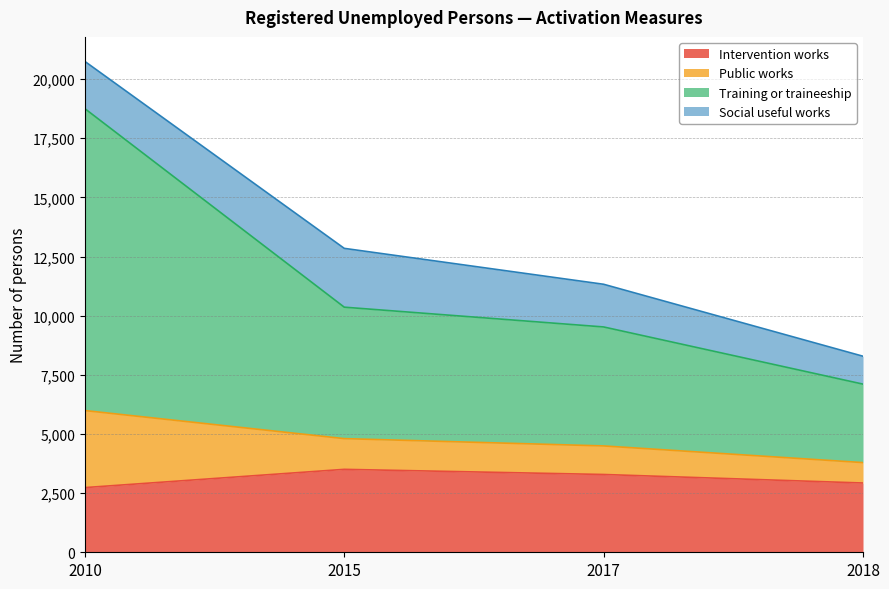

Does the chart display data point markers on the line(s)?

No